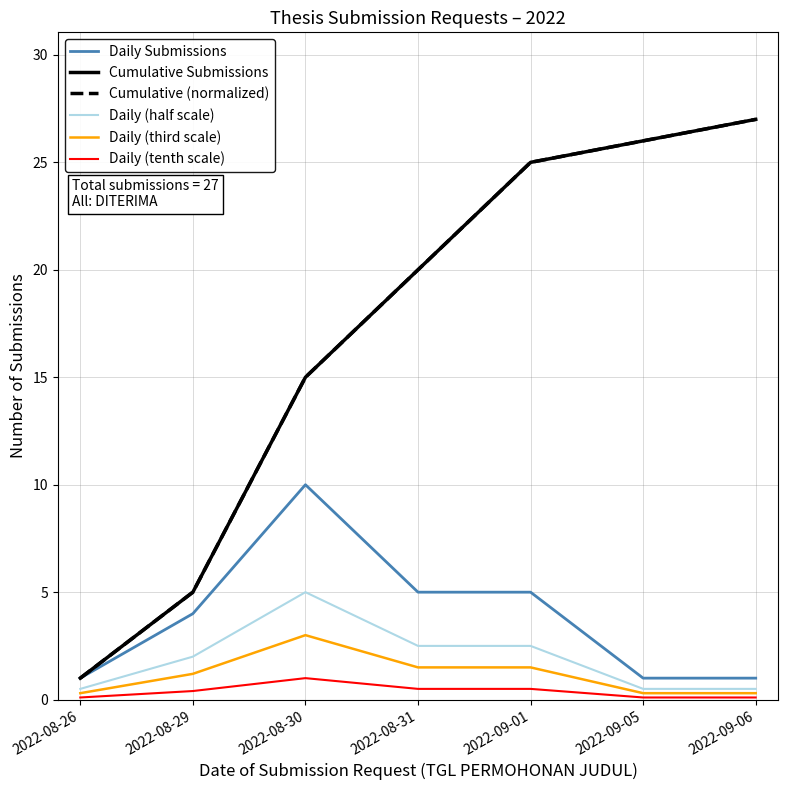

Is it true that Daily Submissions equals 0.3 at 2022-09-05?

False